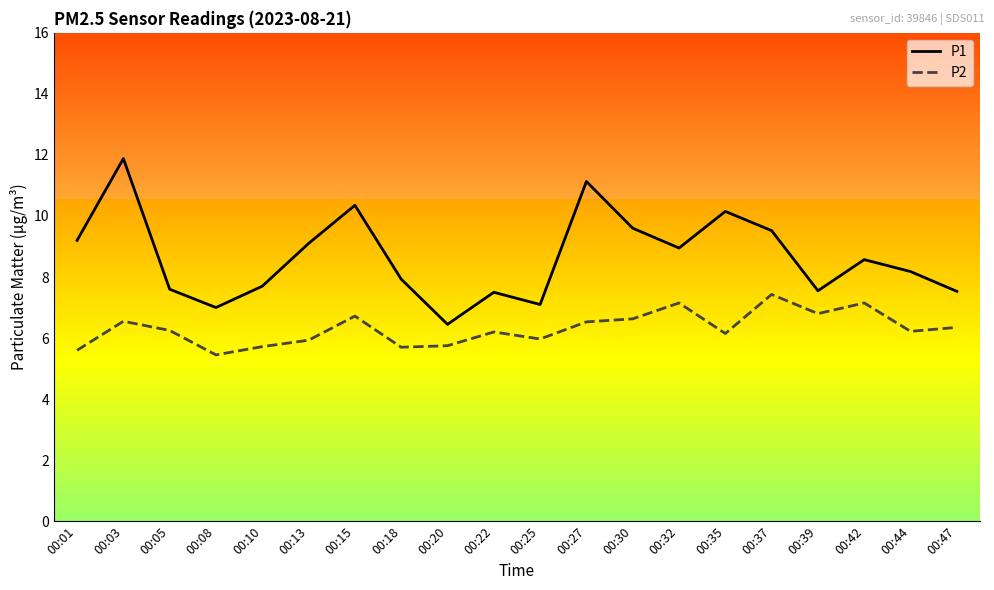

Which series has the largest range (max minus min)?

P1